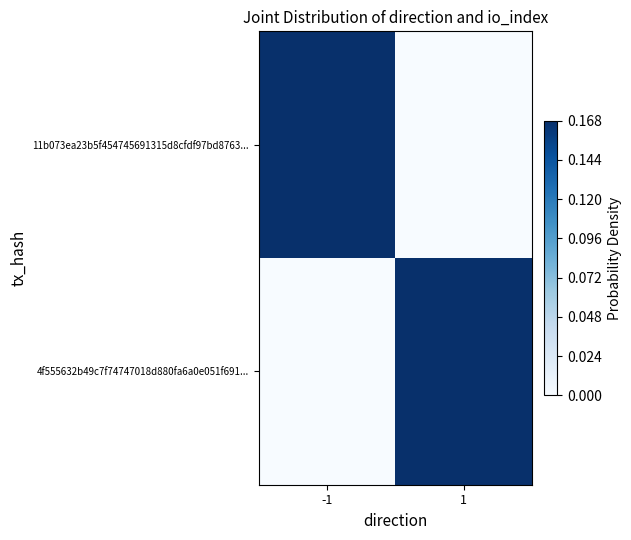

At which category is the sum across all series the highest?

1